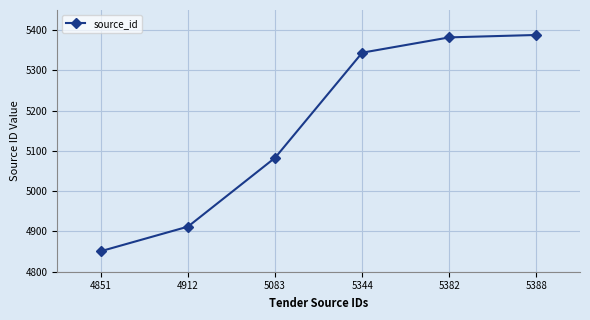

Reading right to left, extract all data points from this chart.

5388	5382	5344	5083	4912	4851